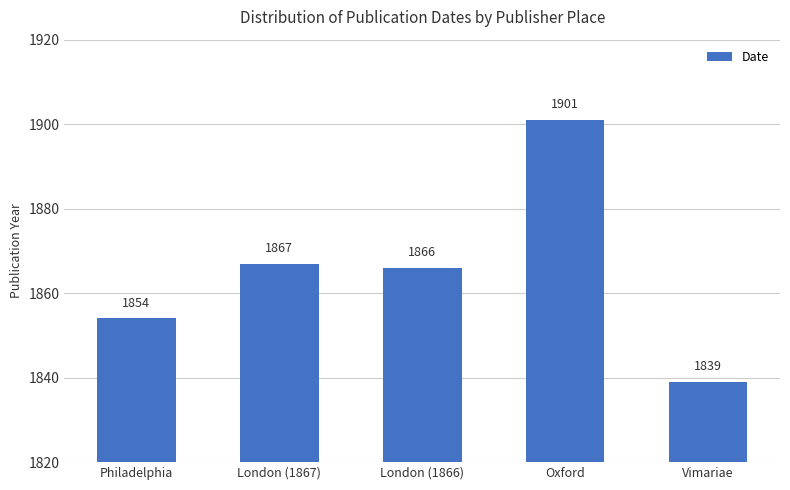

List the labels in order of value, smallest first.

Vimariae, Philadelphia, London (1866), London (1867), Oxford